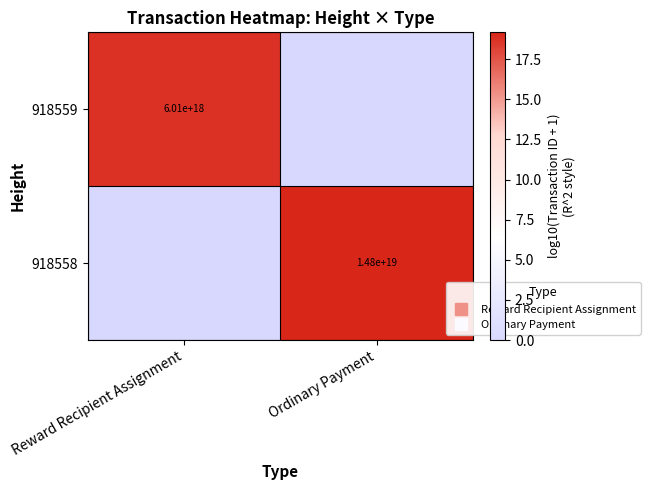

How many data points in 918558 are above 19?

1